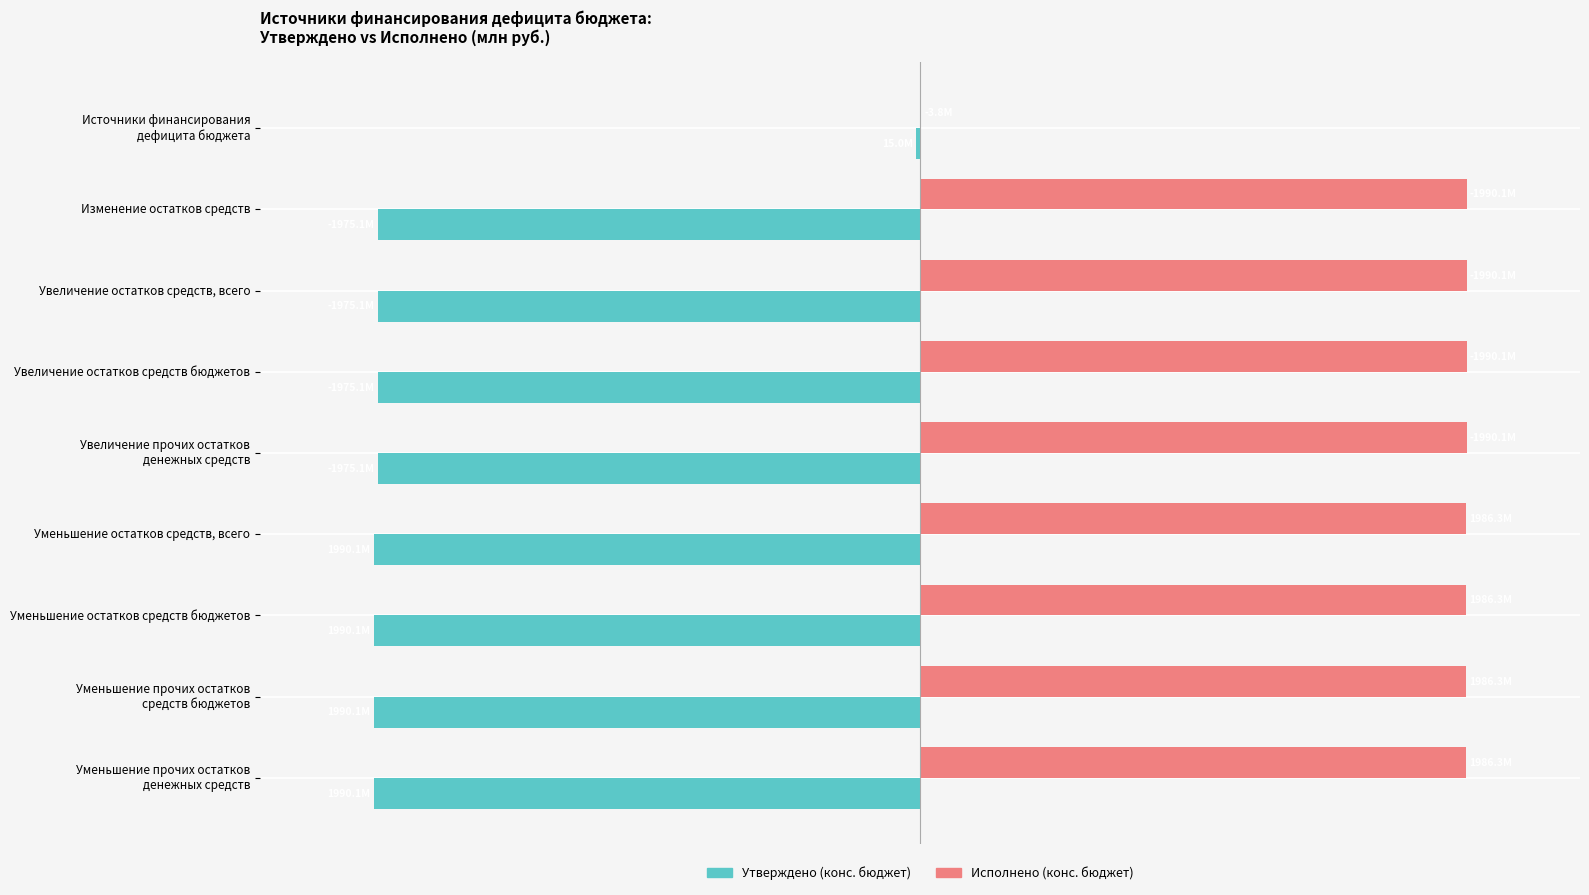

What are all the series names shown in the legend?

Утверждено (конс. бюджет), Исполнено (конс. бюджет)